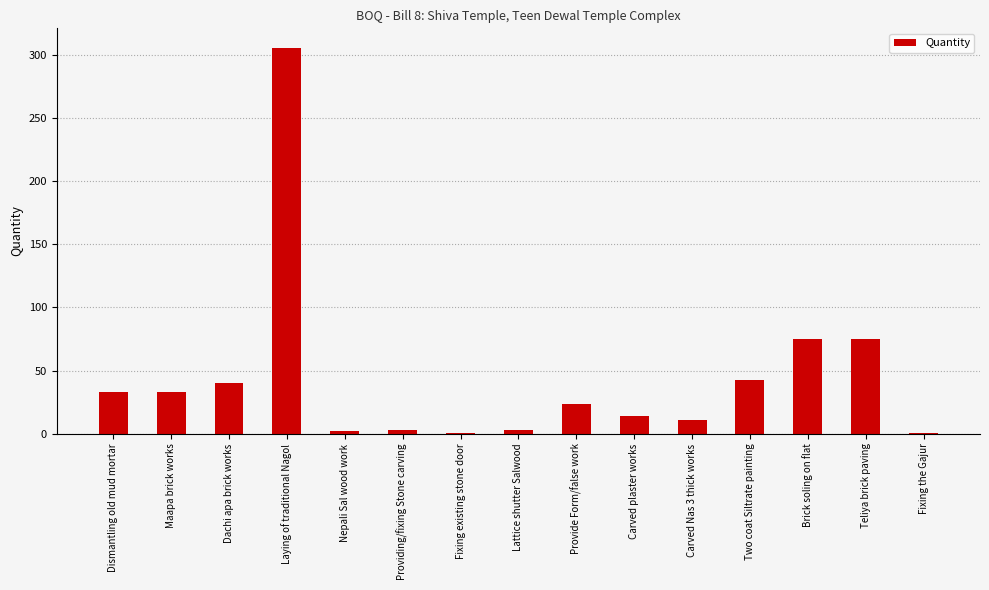

The value at Fixing existing stone door is 1.0. True or false?

True